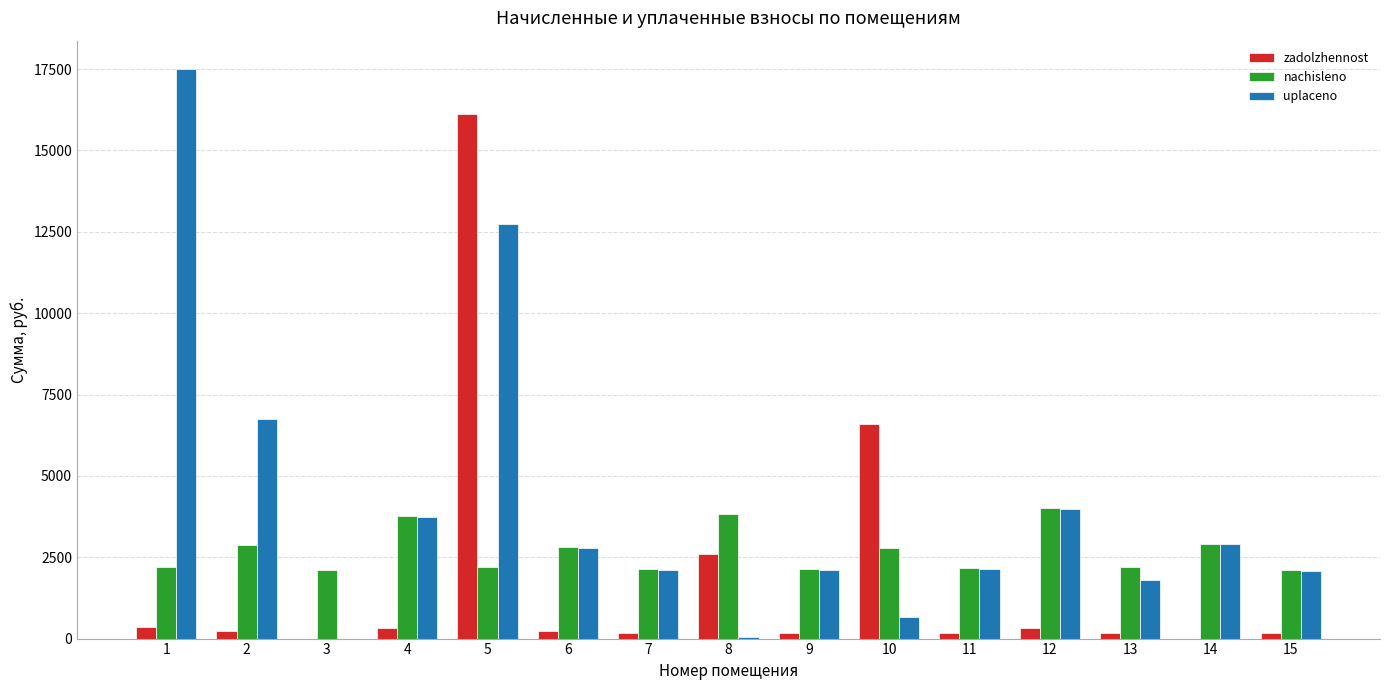

What is the sum of all uplaceno values?

61316.4